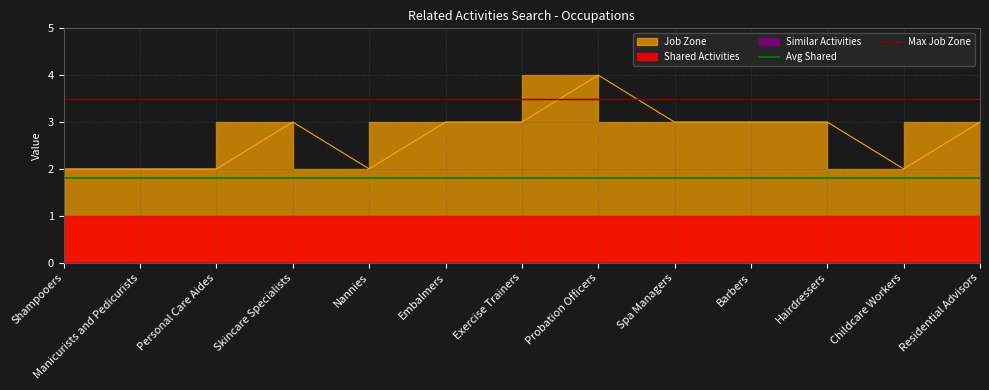

At which label does Avg Shared reach its peak?

Shampooers